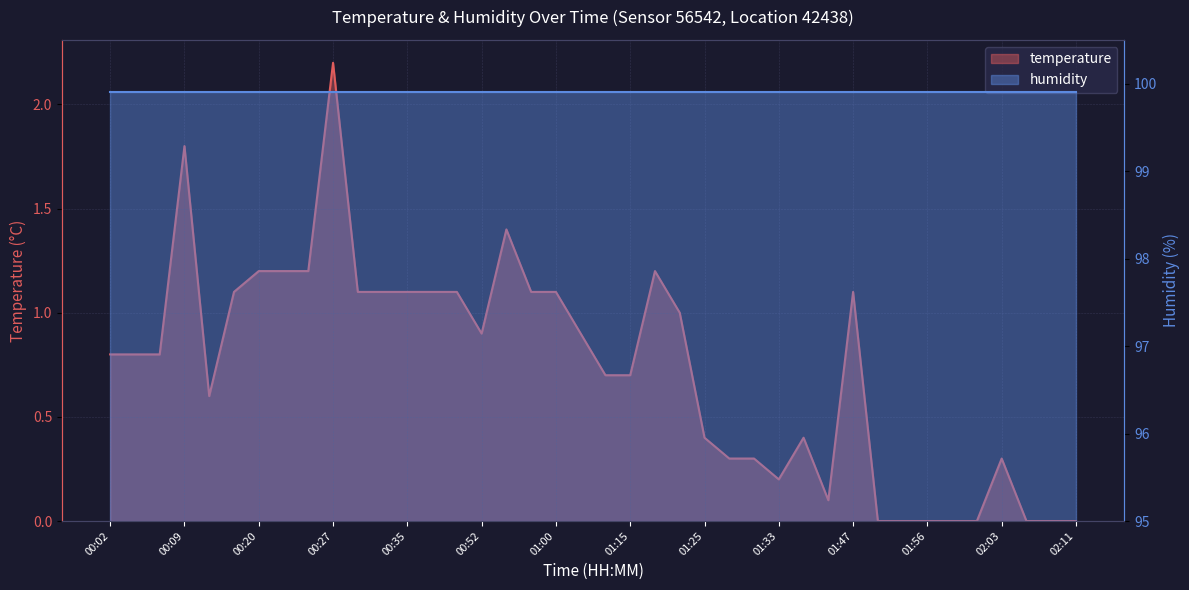

Where is the first local minimum?

00:12